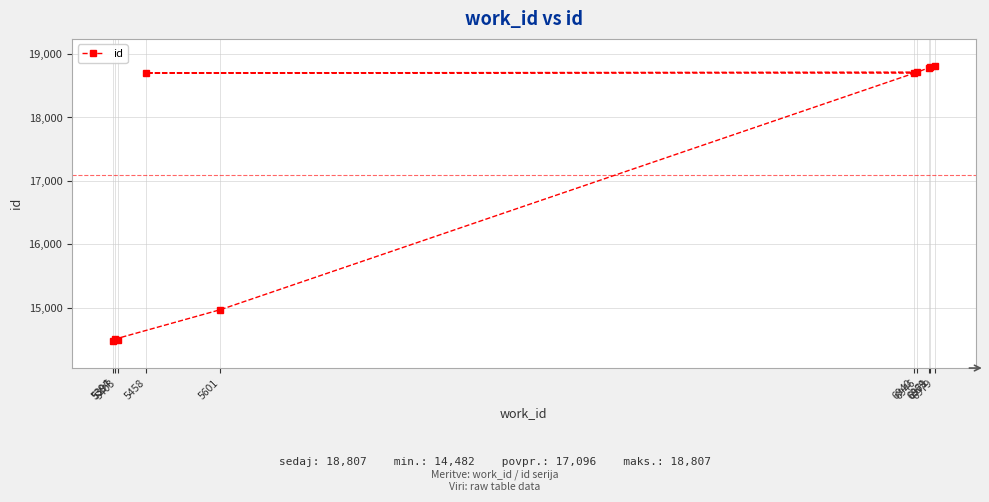

True or false: the data shows 18807 at 6979.

True